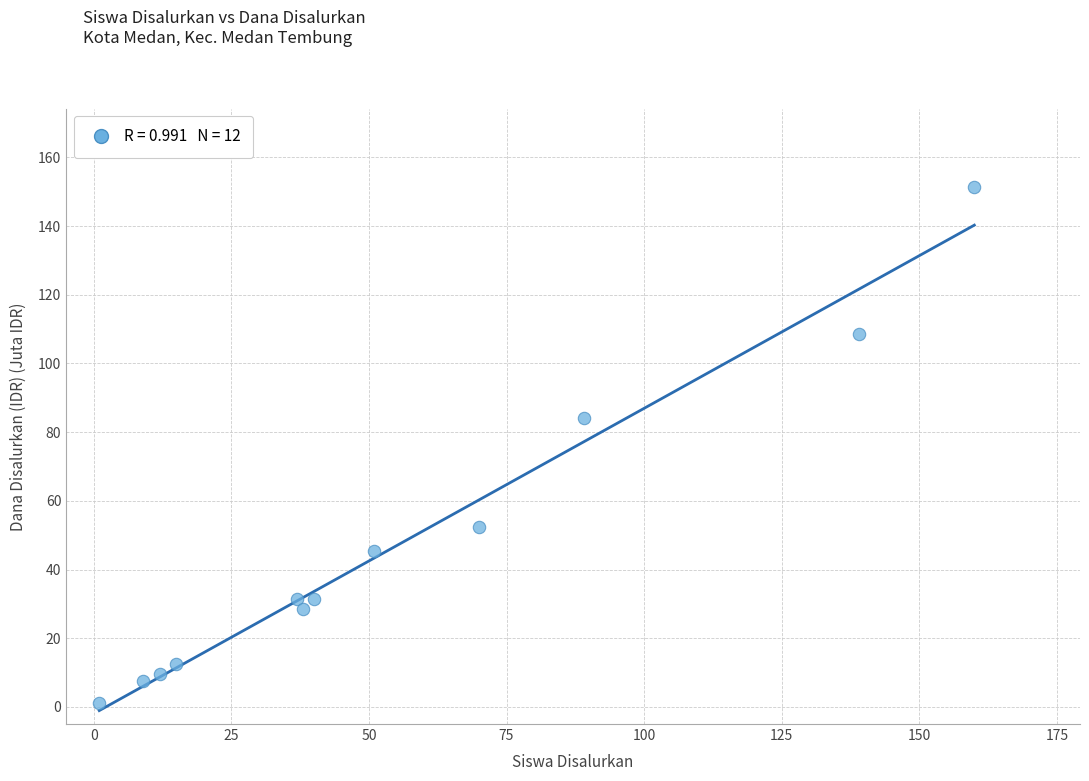

What is the average X value?

55.1